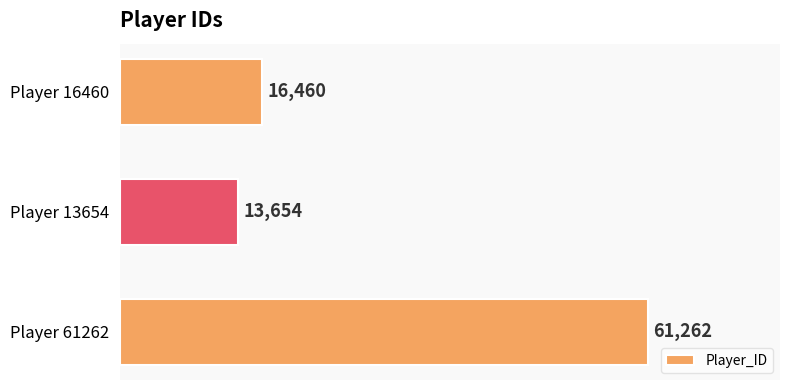

What is the sum of all values?

91376